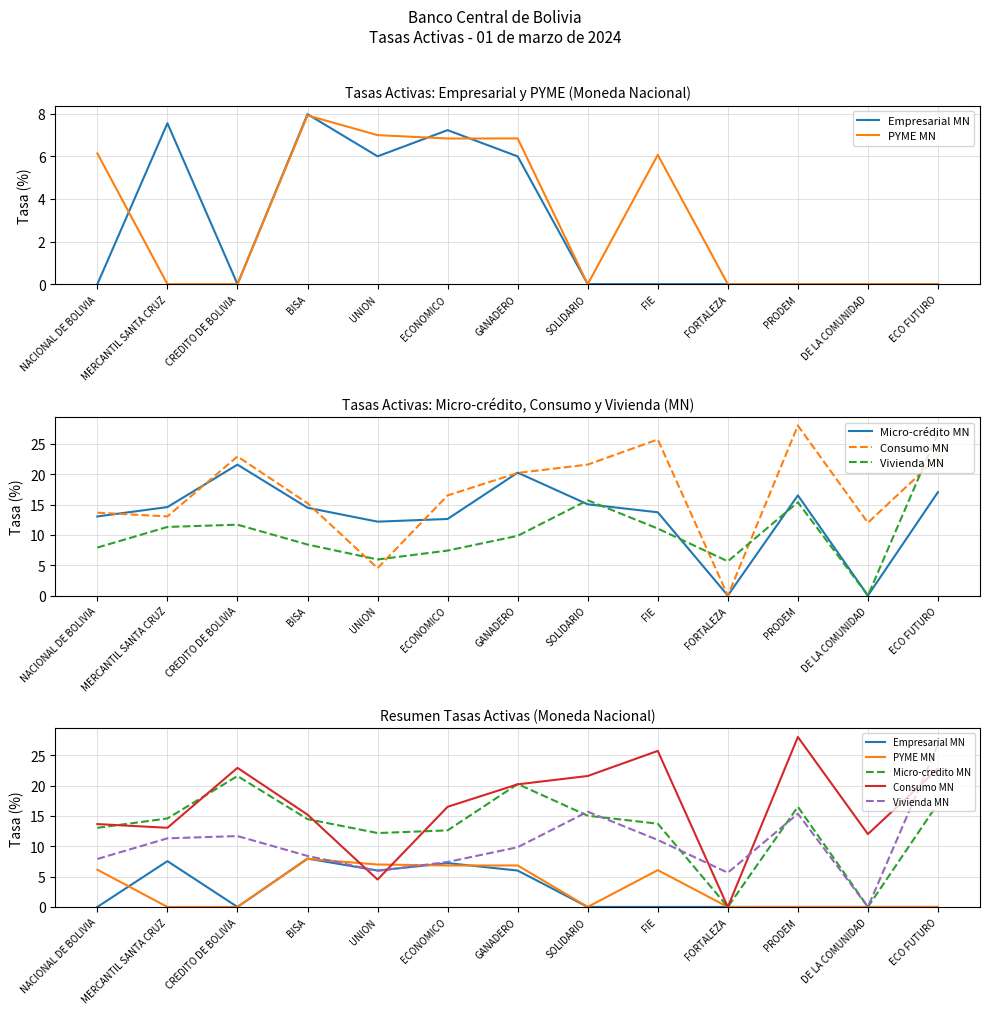

How many values in the Micro-crédito MN series exceed 14?

7